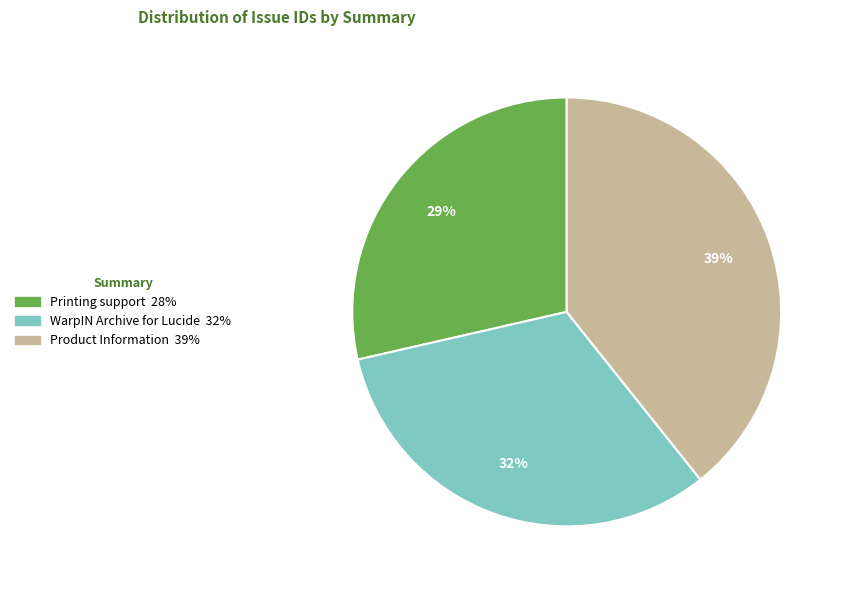

True or false: Product Information accounts for 27% of the total.

False